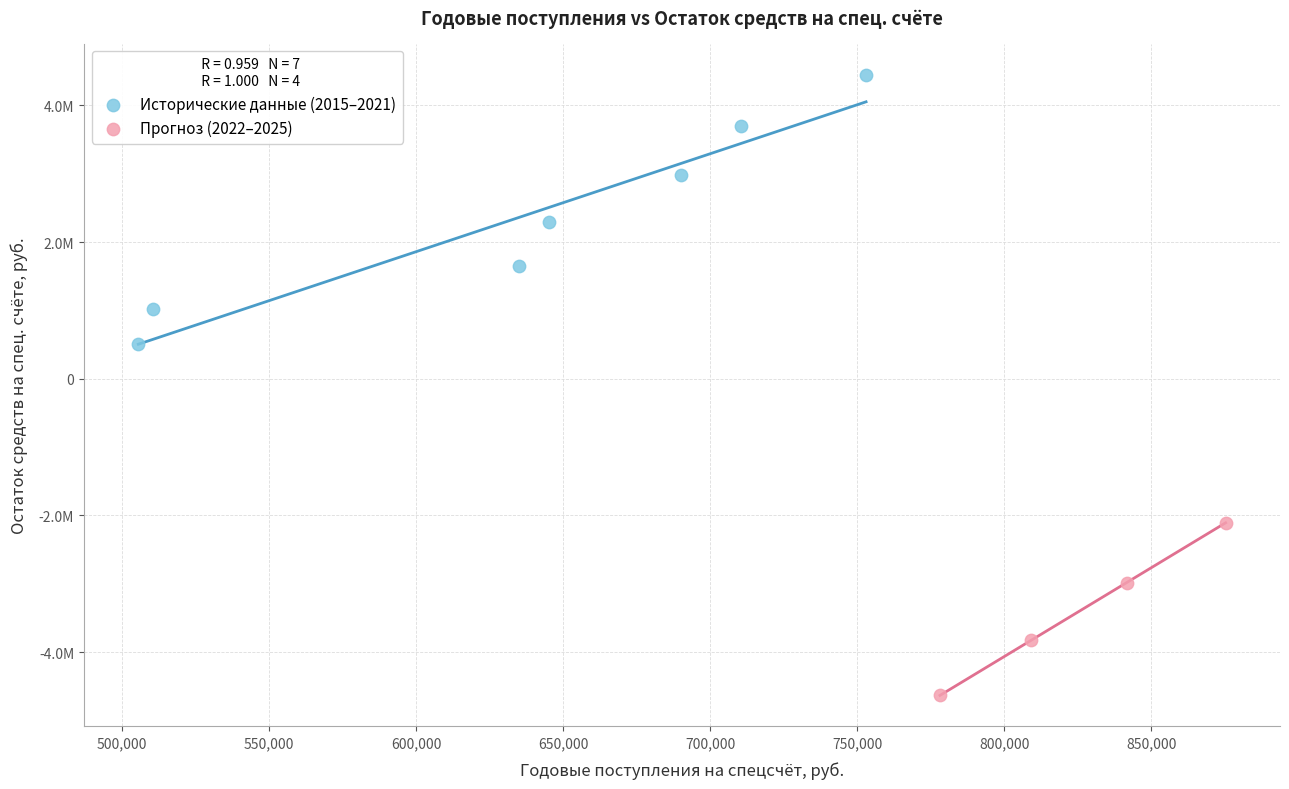

Which series reaches the minimum Y coordinate?

Прогноз (2022–2025)